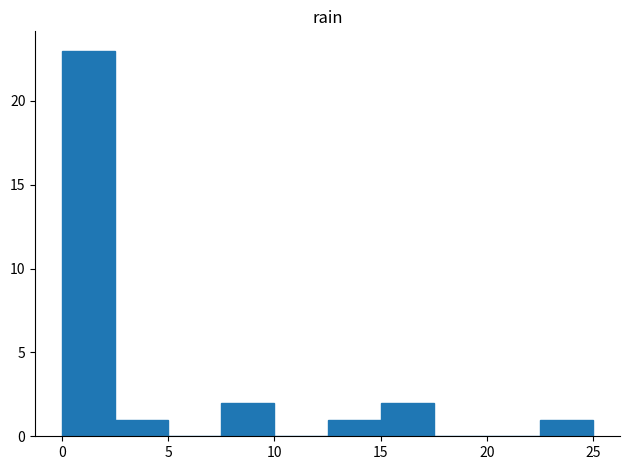

Reading left to right, transcribe this chart: for each bar, give the range it covers on the x-axis and its height. The values are not printed on the chart, so give them approximately, as read against the axis.

0.0 to 2.5: 23
2.5 to 5.0: 1
5.0 to 7.5: 0
7.5 to 10.0: 2
10.0 to 12.5: 0
12.5 to 15.0: 1
15.0 to 17.5: 2
17.5 to 20.0: 0
20.0 to 22.5: 0
22.5 to 25.0: 1